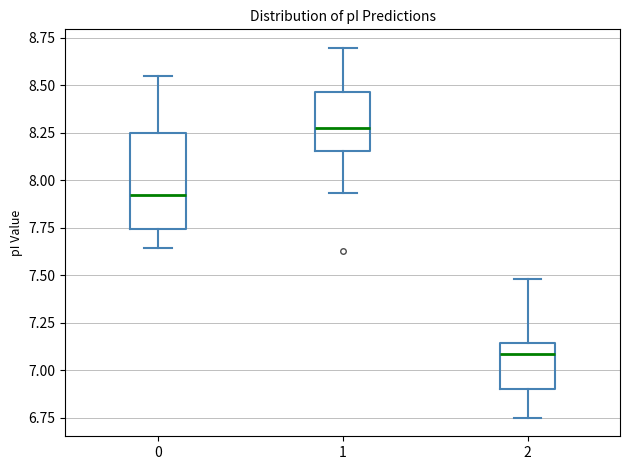

Where is the upper edge of the box at x = 1 on the y-axis? The values are not printed on the chart, so give them approximately, as read against the axis.

8.45